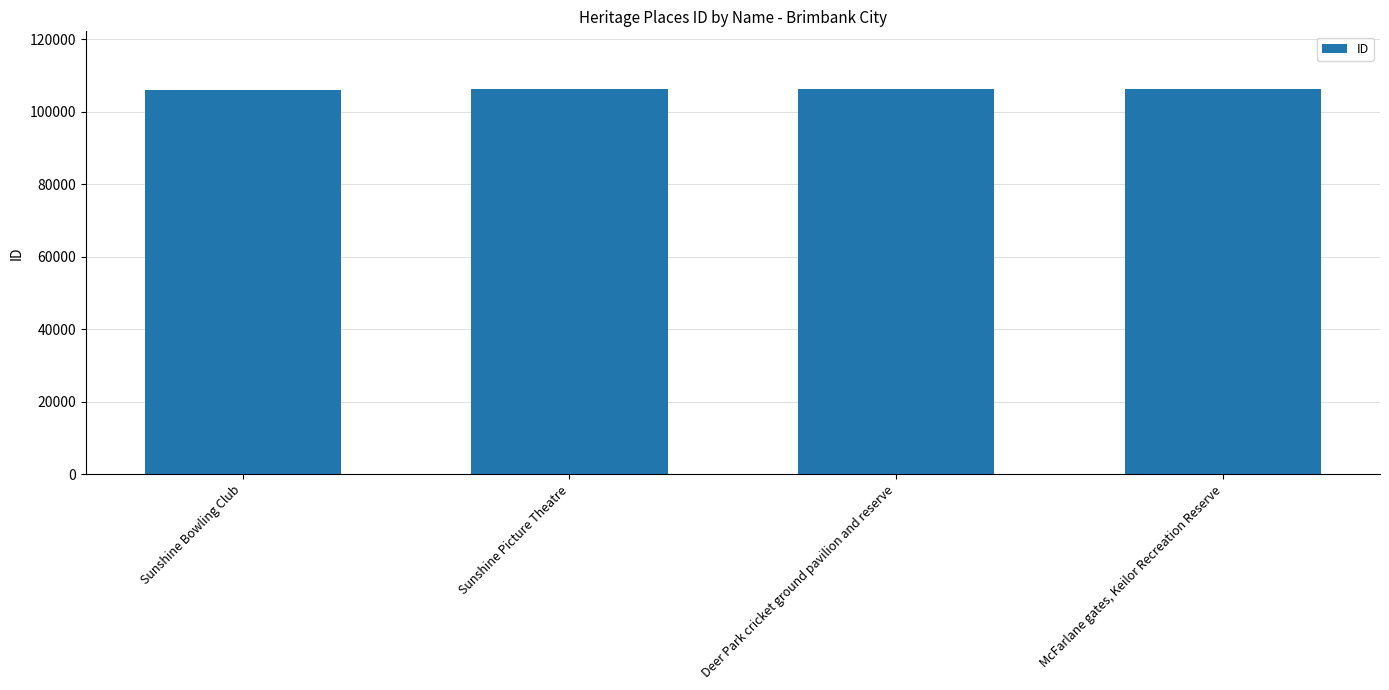

What is the label of the 2nd bar from the right?

Deer Park cricket ground pavilion and reserve